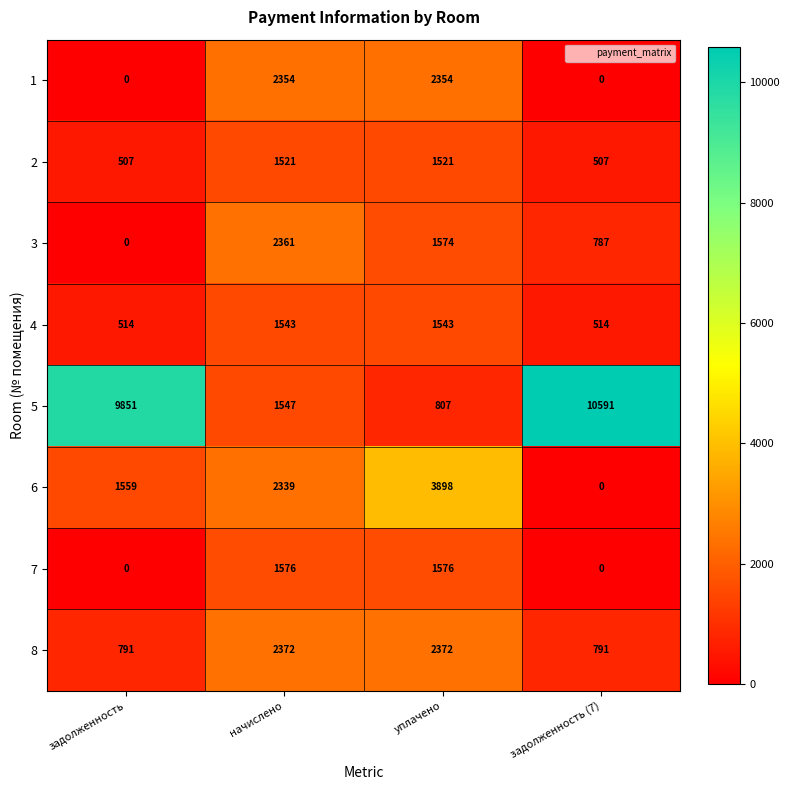

Which series has the largest range (max minus min)?

5